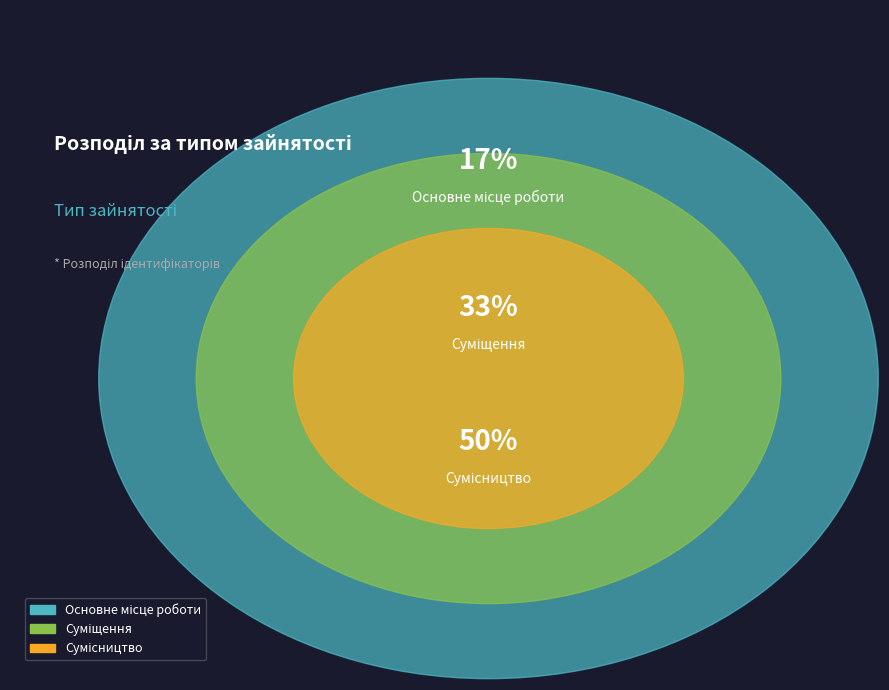

Which slice is the smallest?

Основне місце роботи